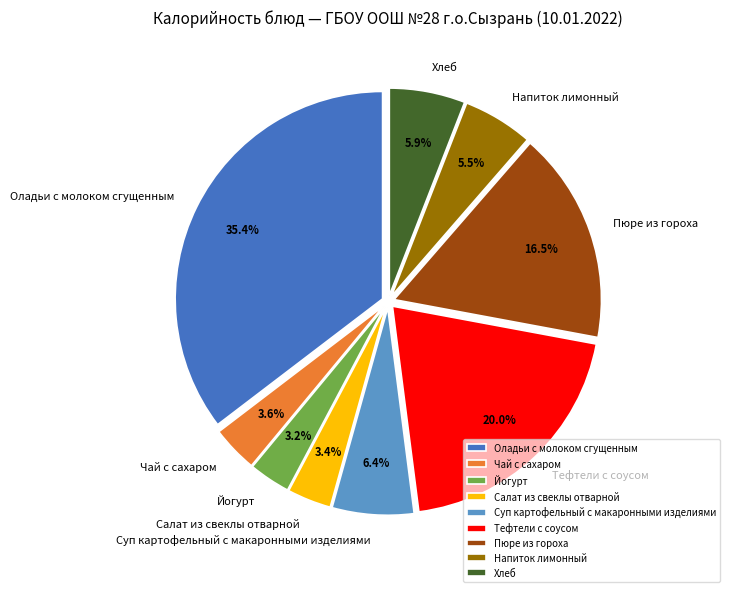

Do Тефтели с соусом and Пюре из гороха together represent more than half of the pie?

No